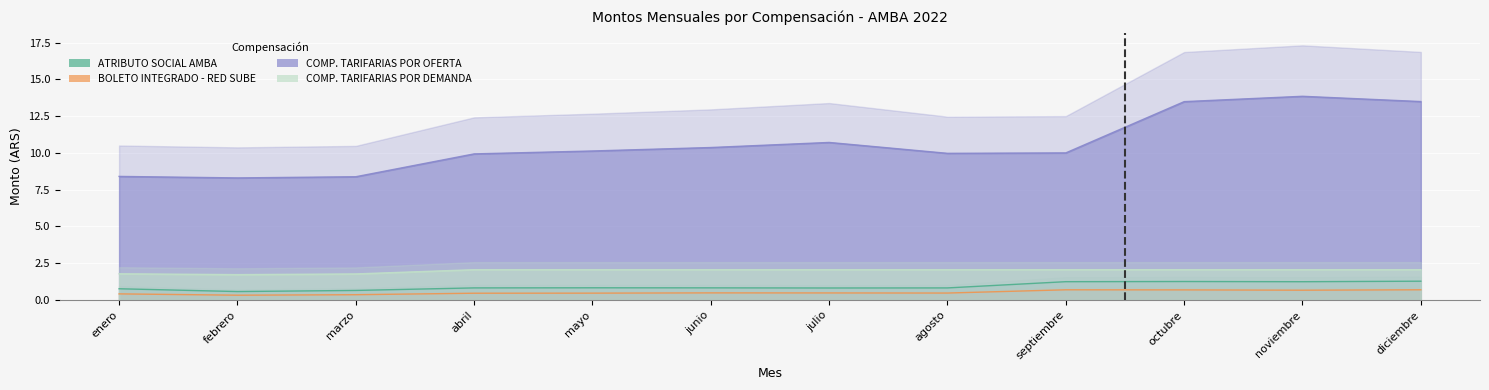

True or false: BOLETO INTEGRADO - RED SUBE and COMPENSACIONES TARIFARIAS POR OFERTA cross at least once.

False